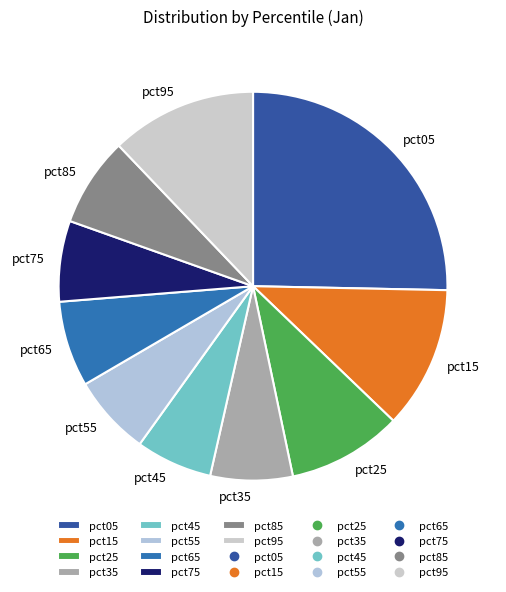

Which slice is the largest?

pct05